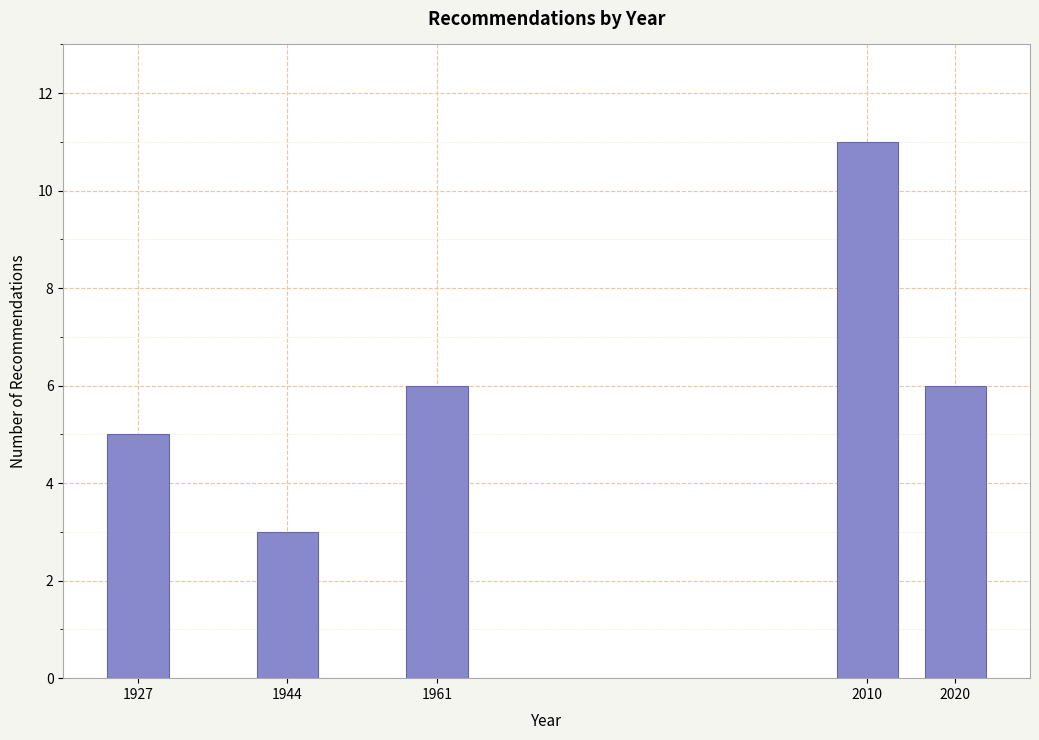

Reading left to right, what are all the values shown in this chart?

1927=5	1944=3	1961=6	2010=11	2020=6